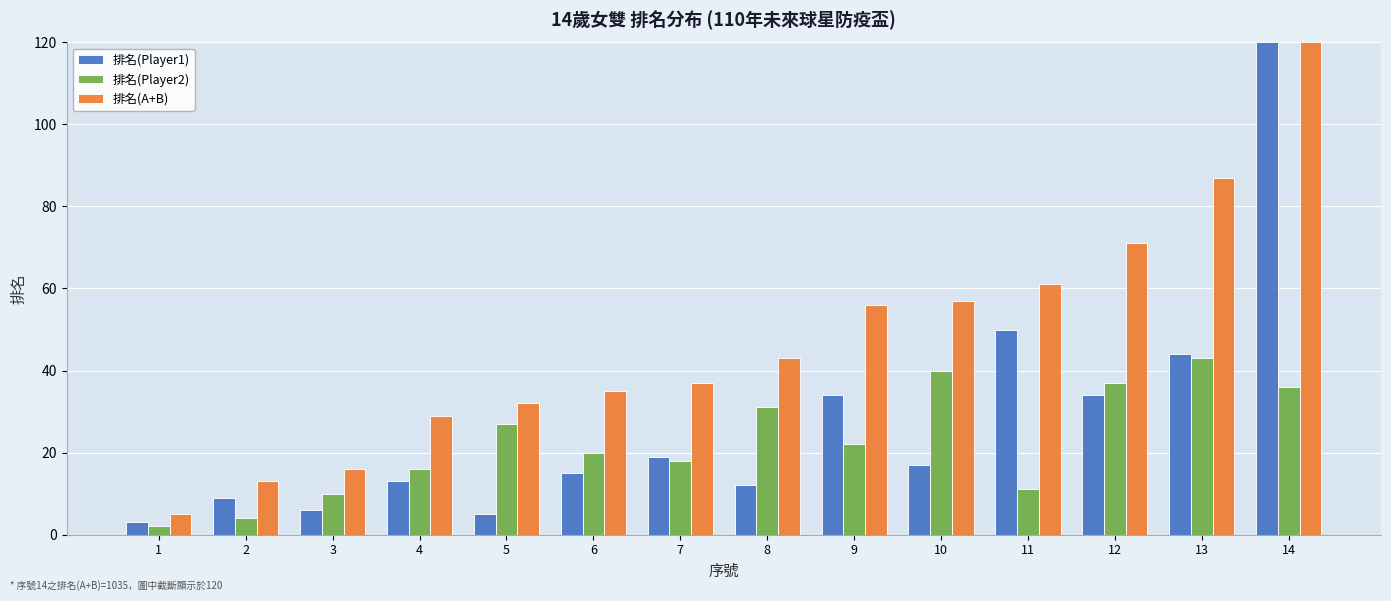

Rank the series at 5 from highest to lowest value.

排名(A+B), 排名(Player2), 排名(Player1)